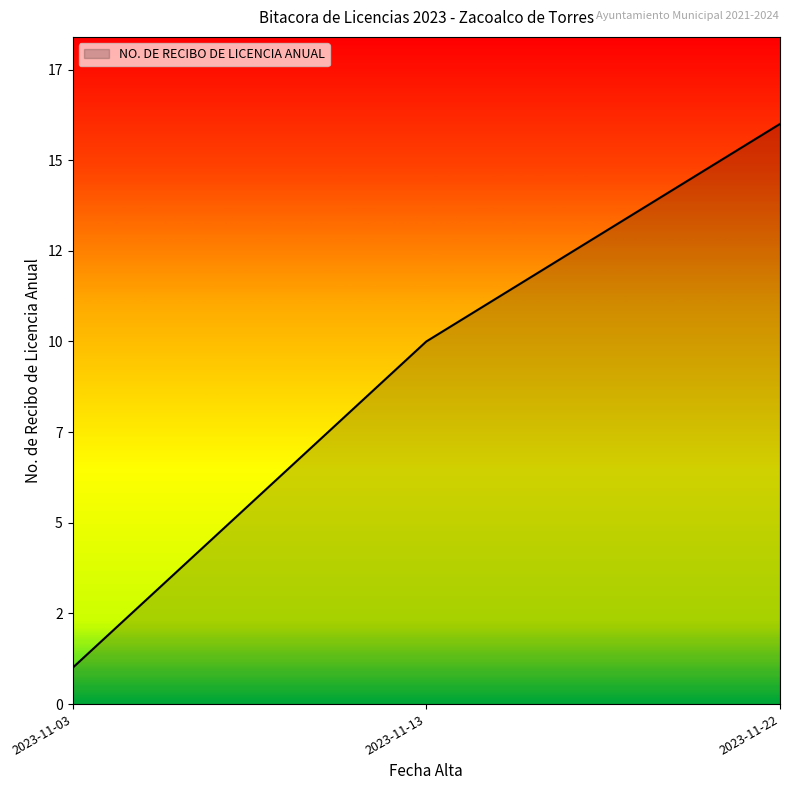

Does the chart have visible grid lines?

No